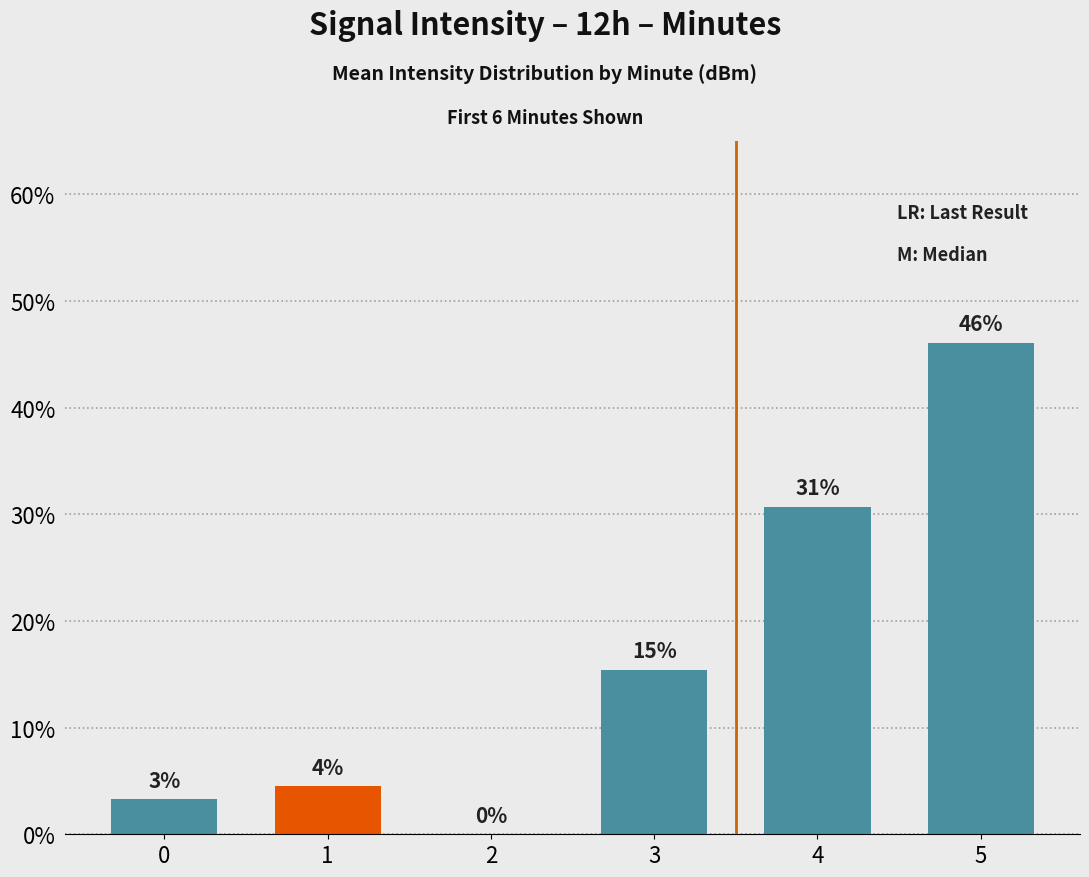

At which label is the value closest to 23?

3